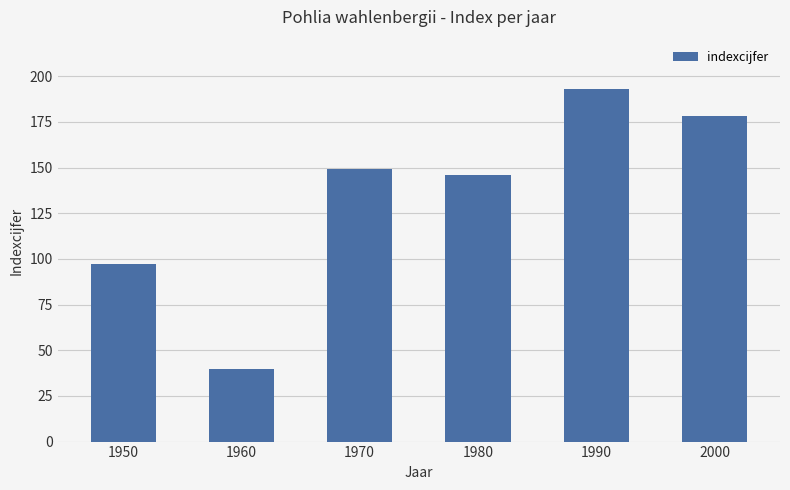

True or false: the data shows 40 at 1960.

True